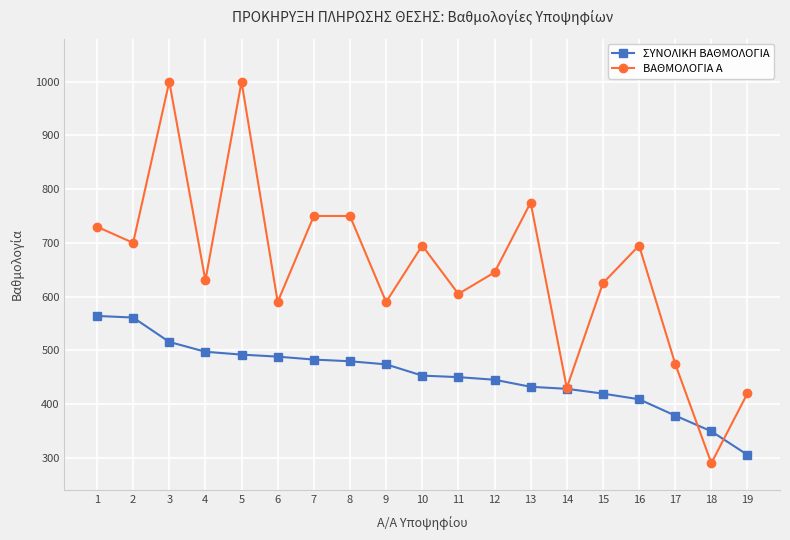

The value of ΣΥΝΟΛΙΚΗ ΒΑΘΜΟΛΟΓΙΑ at 13 is 715.5. True or false?

False